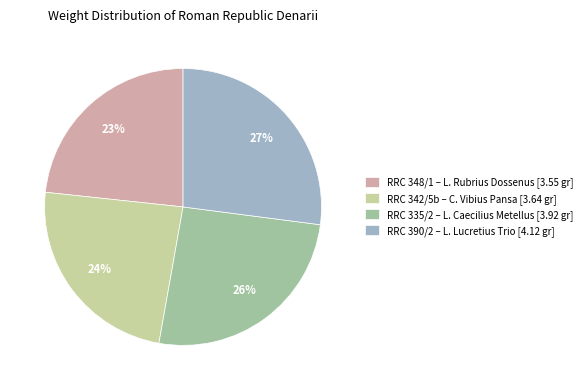

Combined, do RRC 390/2 – L. Lucretius Trio [4.12 gr] and RRC 335/2 – L. Caecilius Metellus [3.92 gr] account for over 50%?

Yes